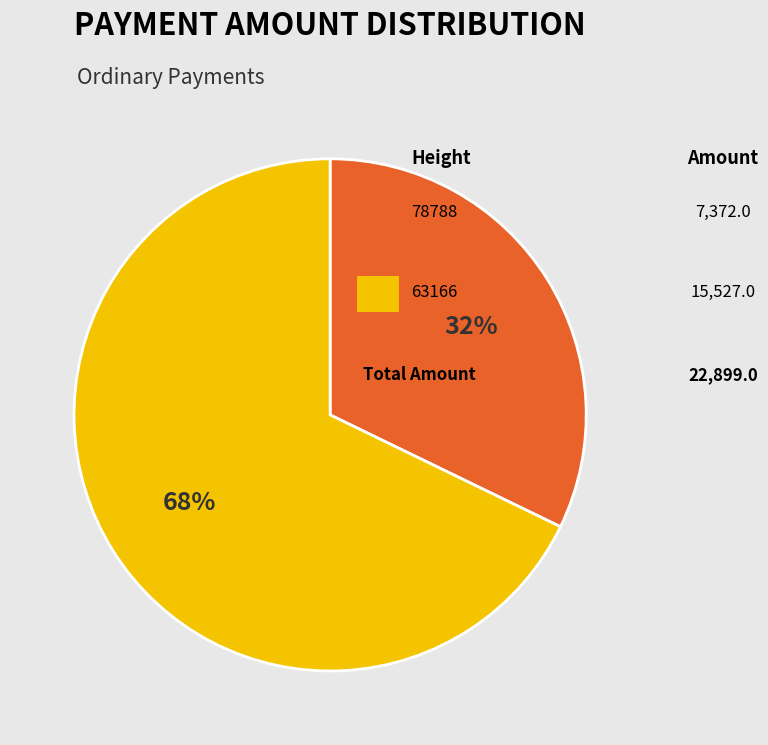

To the nearest percent, what is the difference between the largest and smallest slice percentages?

36%